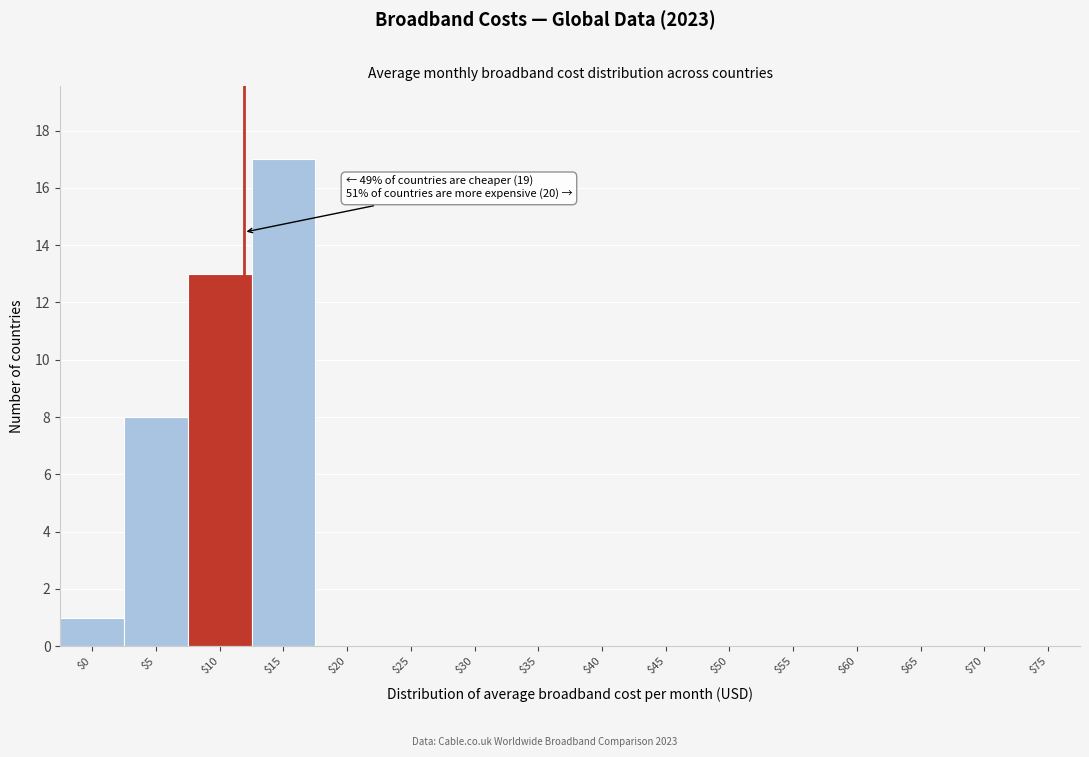

At which category does the chart reach its peak across all series?

$15